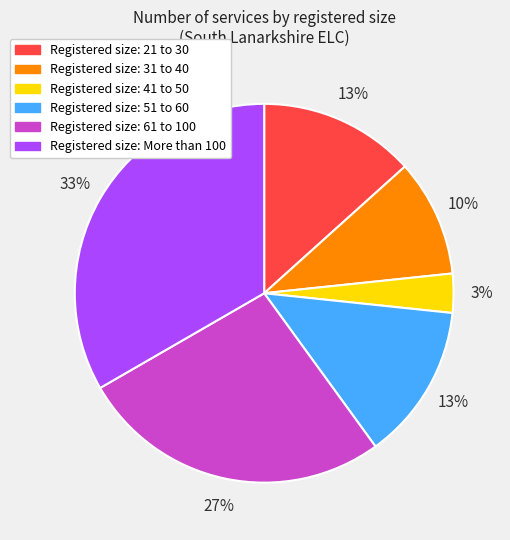

Count the number of slices in the pie.

6